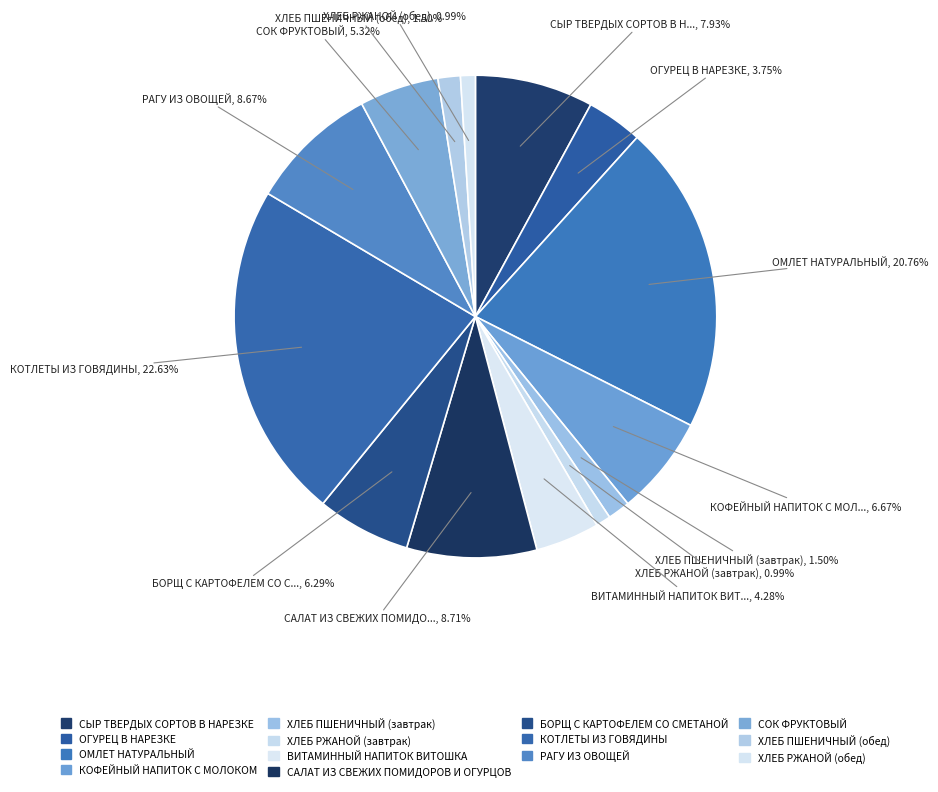

To the nearest percent, what is the average slice percentage?

7%